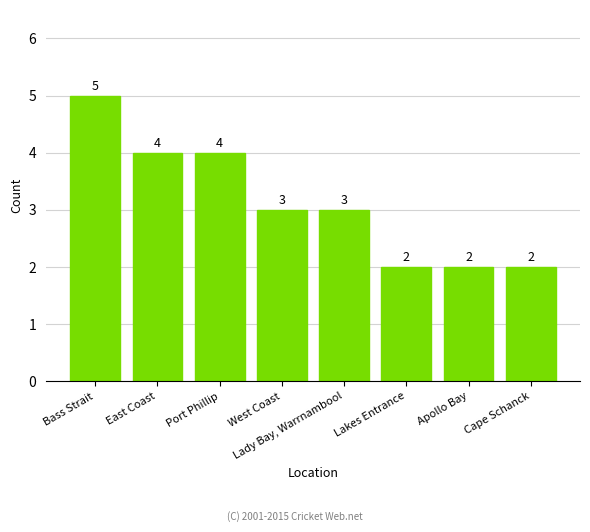

What is the change in value from Bass Strait to Cape Schanck?

-3